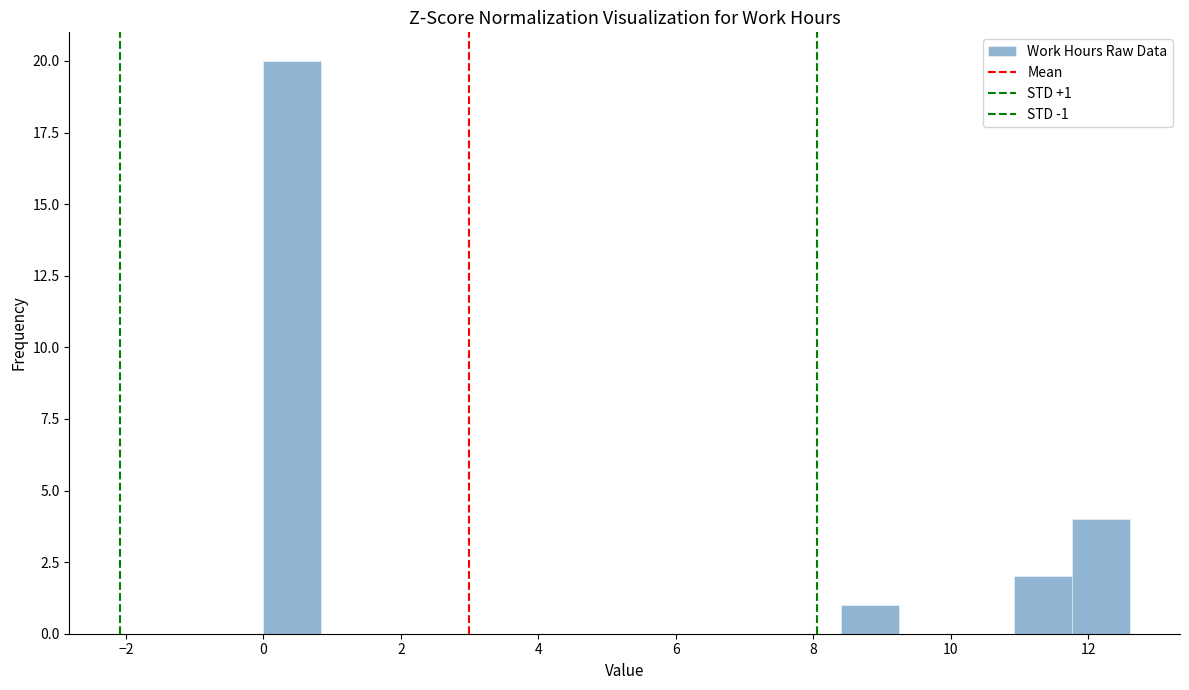

Which range on the x-axis has the tallest bar?

0.00 to 0.84